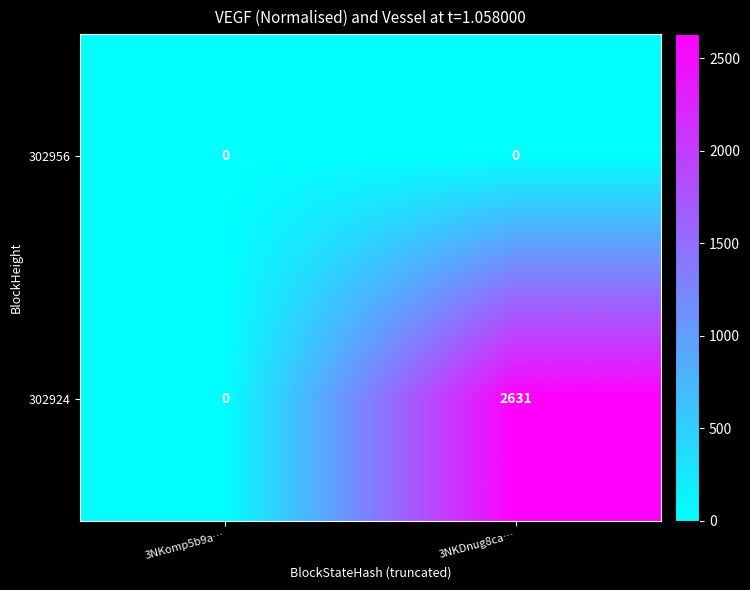

Which series has the largest total across all categories?

302924